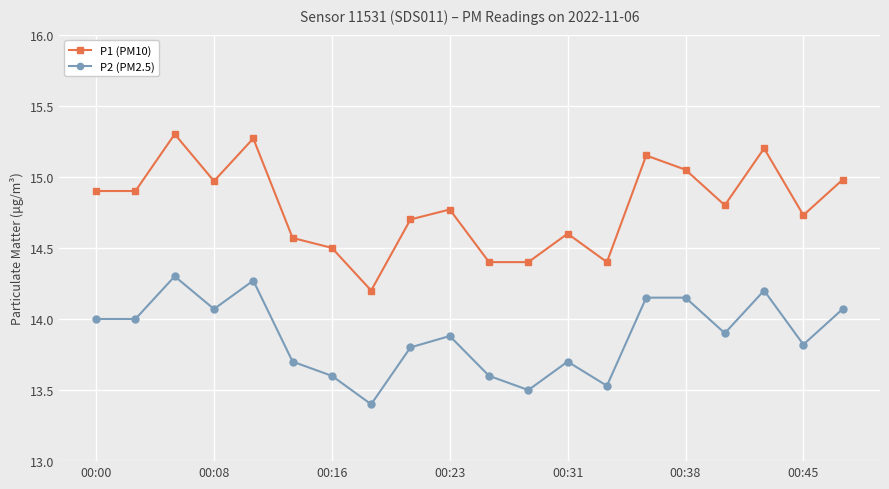

What is the smallest value displayed?

13.4